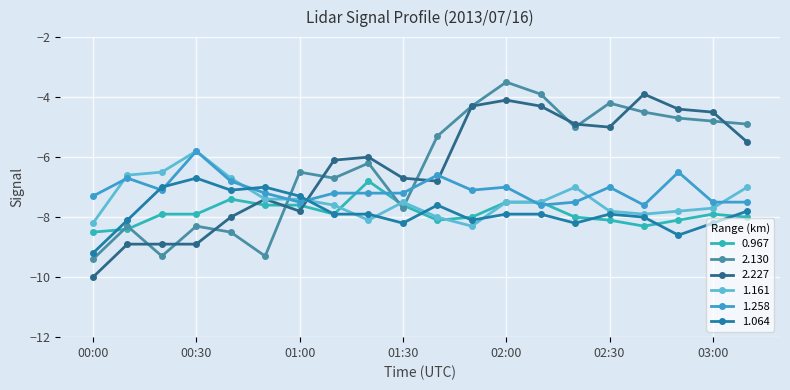

At which category does the chart reach its minimum across all series?

00:00